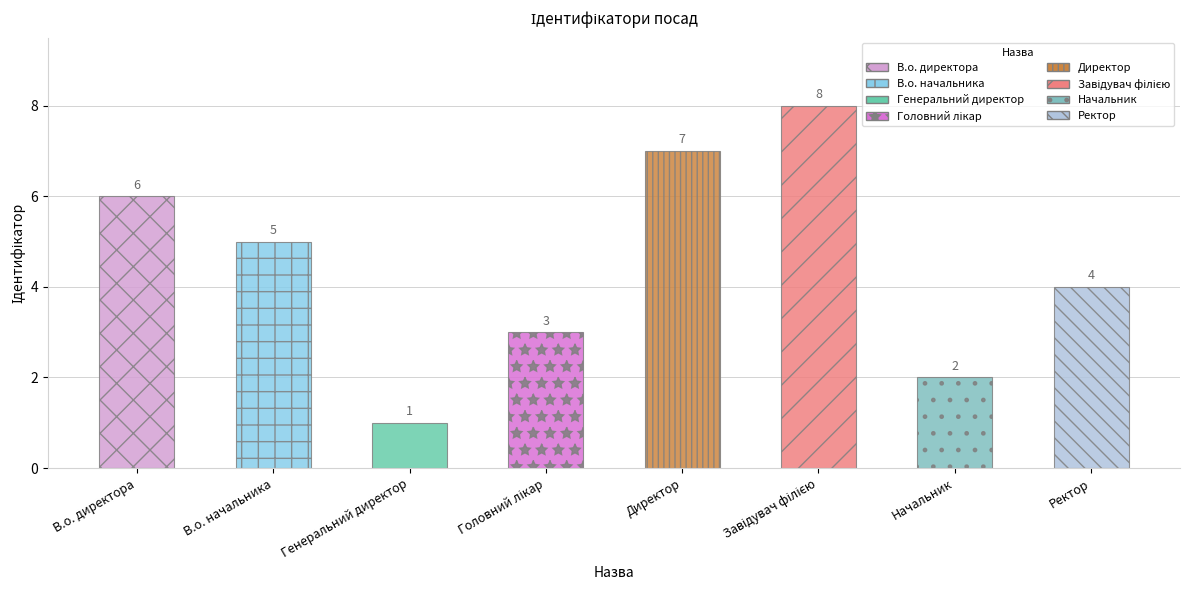

List the labels in order of value, largest first.

Завідувач філією, Директор, В.о. директора, В.о. начальника, Ректор, Головний лікар, Начальник, Генеральний директор